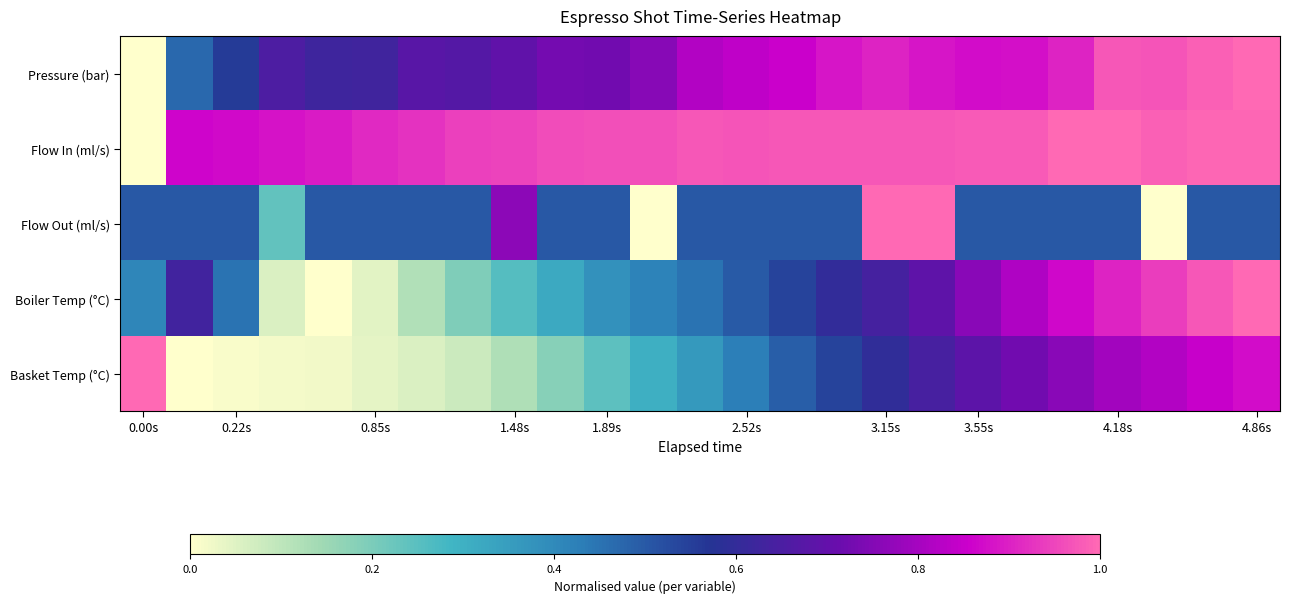

At how many categories does at least one series exceed 0?

25